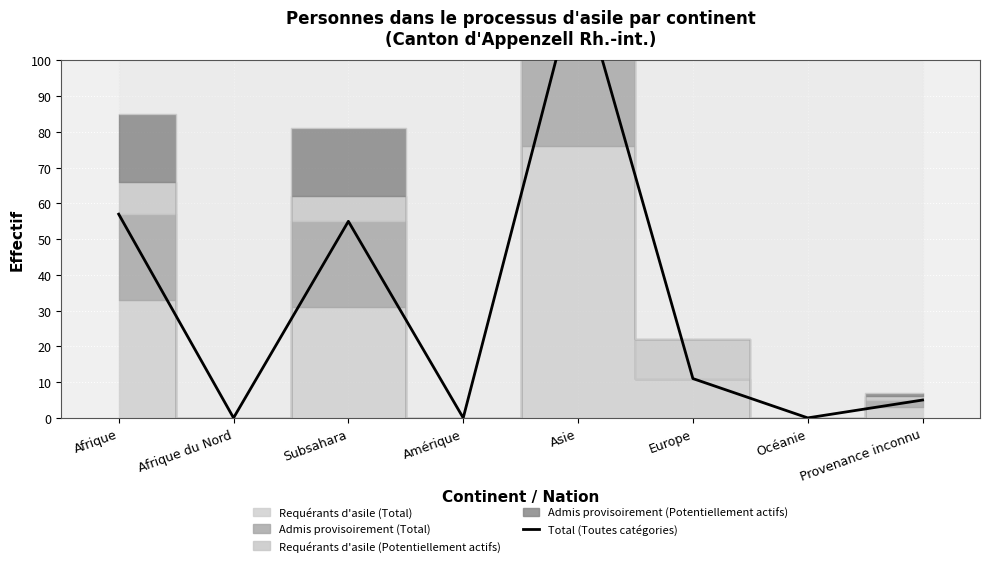

How many lines are shown in the chart?

1